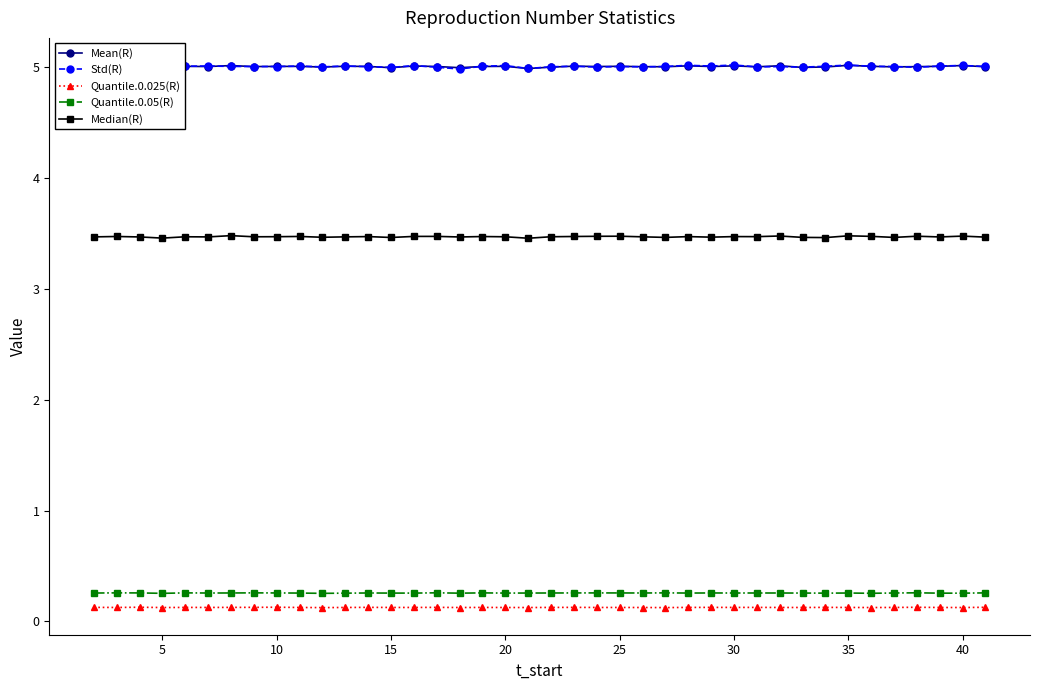

What is the value of the Quantile.0.05(R) point at the 28th from the left?

0.3